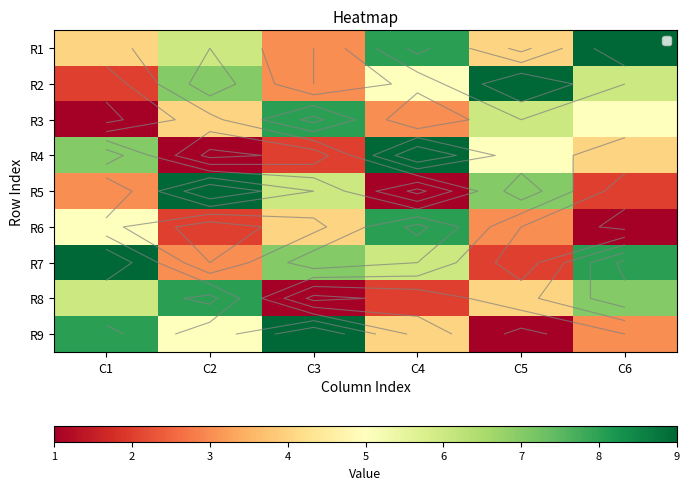

Which series has the largest total across all categories?

R7